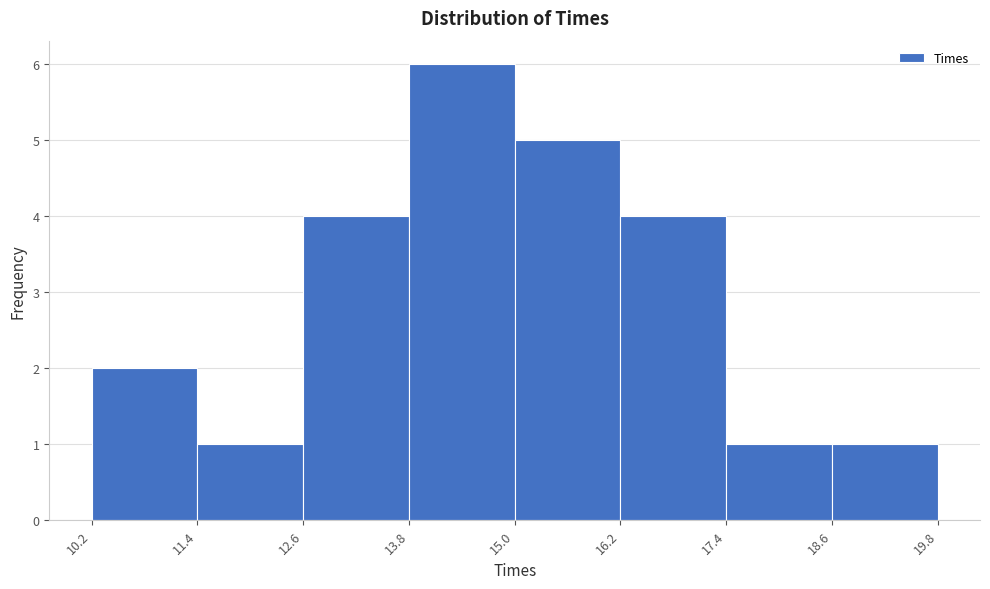

Reading left to right, list every bar in this chart as the range it spans on the x-axis followed by its height. The values are not printed on the chart, so give them approximately, as read against the axis.

10.2 to 11.4: 2
11.4 to 12.6: 1
12.6 to 13.8: 4
13.8 to 15.0: 6
15.0 to 16.2: 5
16.2 to 17.4: 4
17.4 to 18.6: 1
18.6 to 19.8: 1